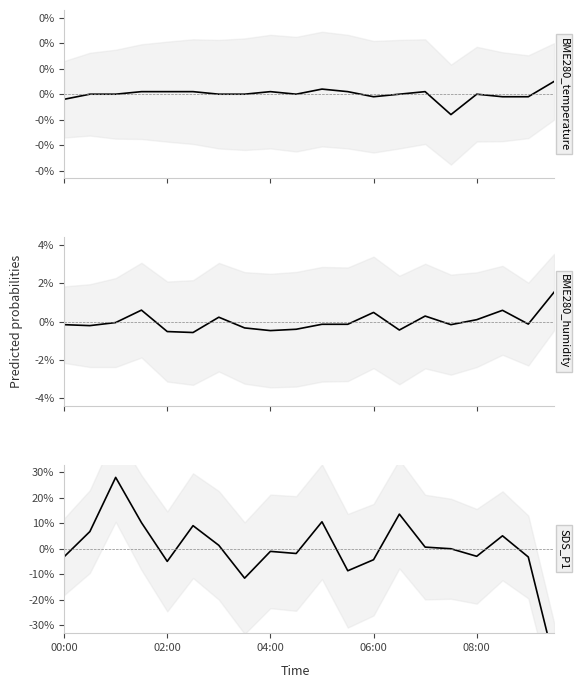

Where is SDS_P1 mean nearest to the value -8?

11